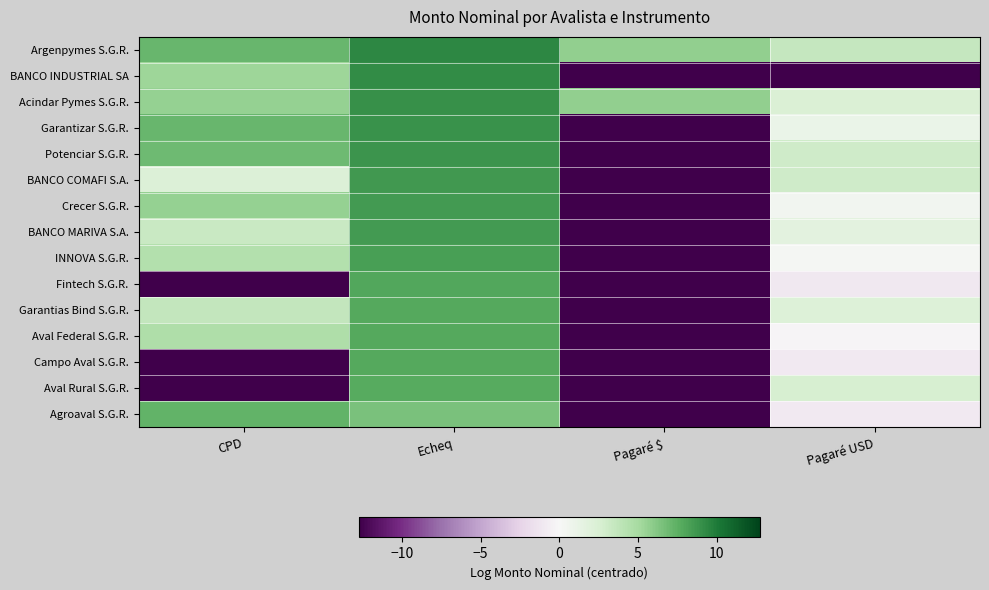

Which has a higher value, Pagaré $ or CPD?

CPD